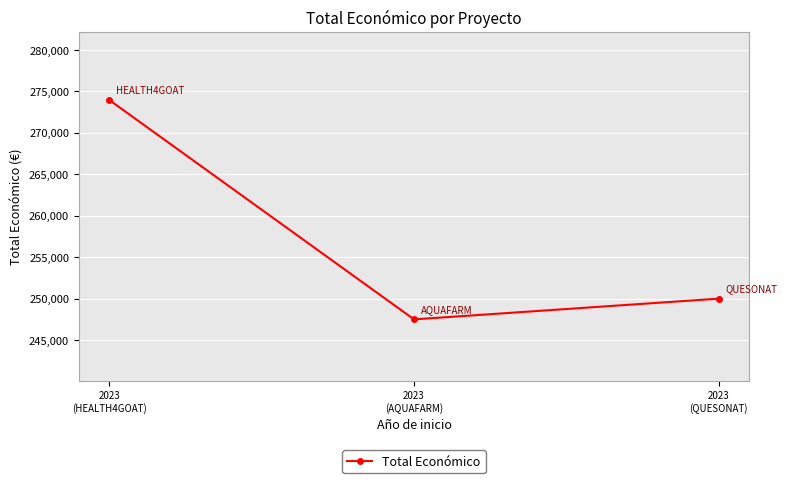

What is the minimum value shown in the chart?

247499